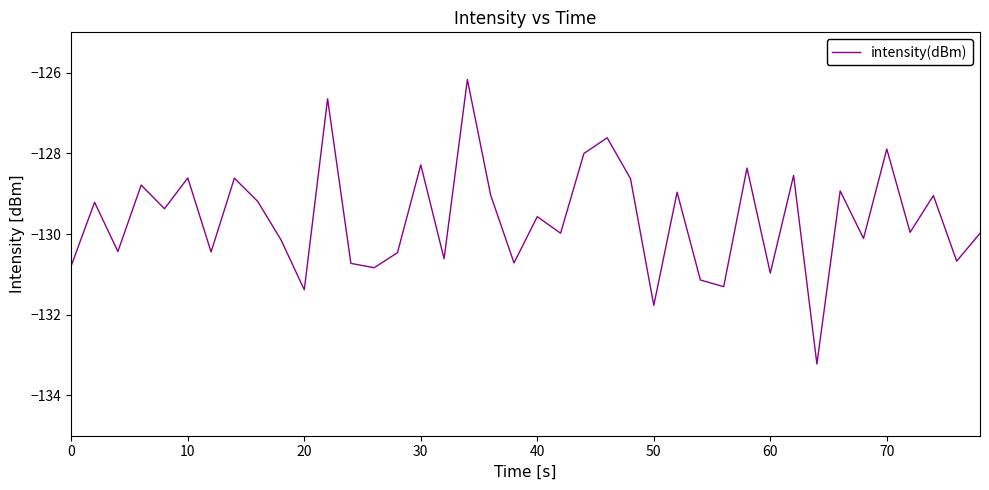

What is the minimum value shown in the chart?

-133.2